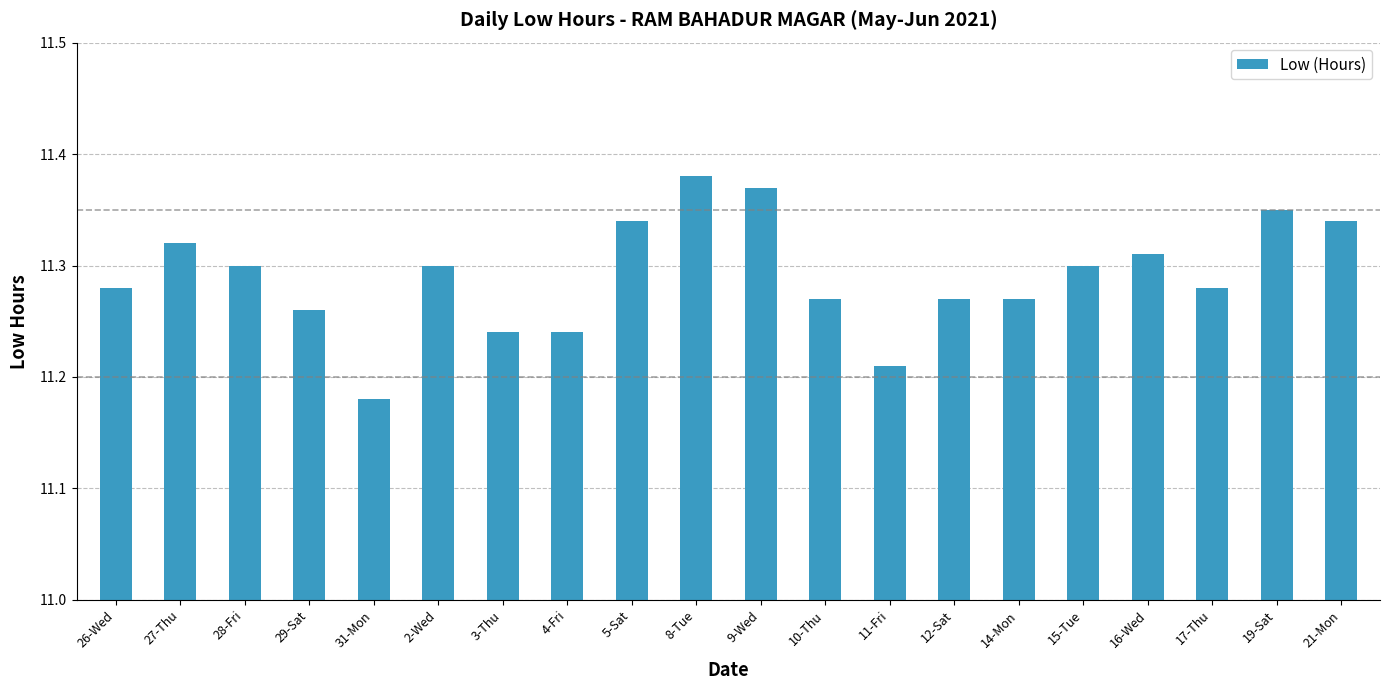

Does the chart contain stacked bars?

No